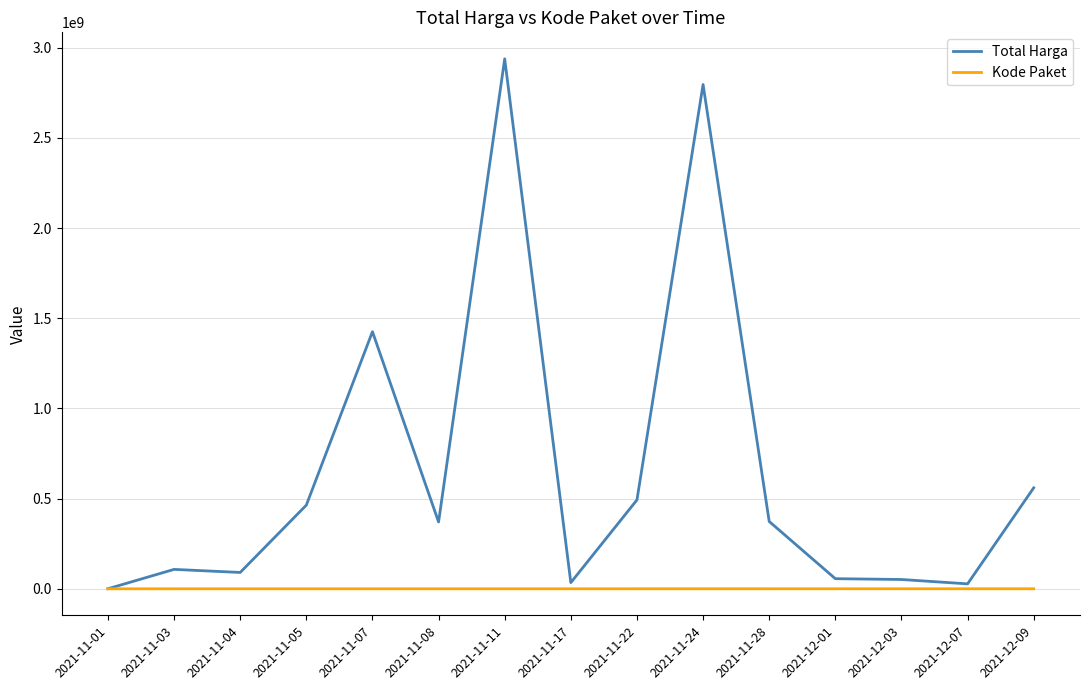

List the series in order of their peak value, lowest first.

Kode Paket, Total Harga